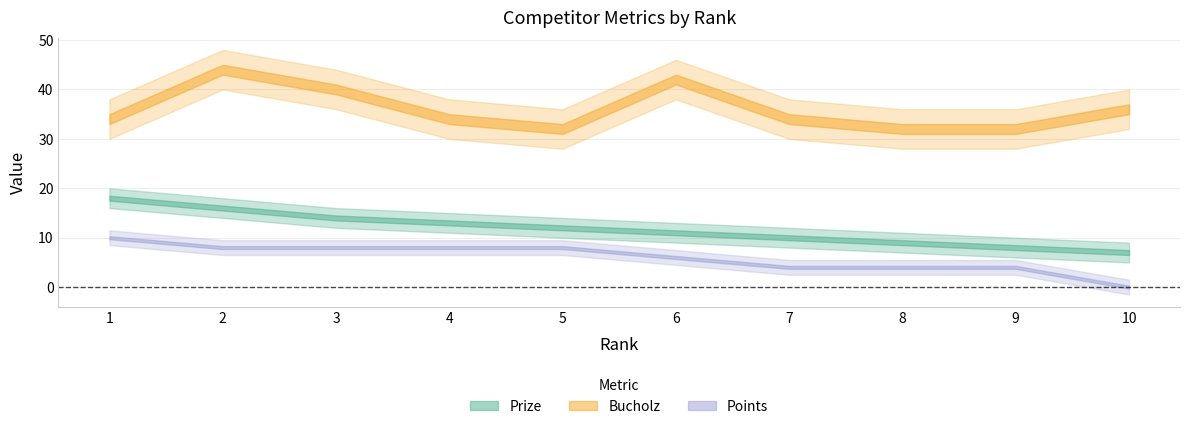

Between 6 and 7, which series saw the biggest shift?

Bucholz